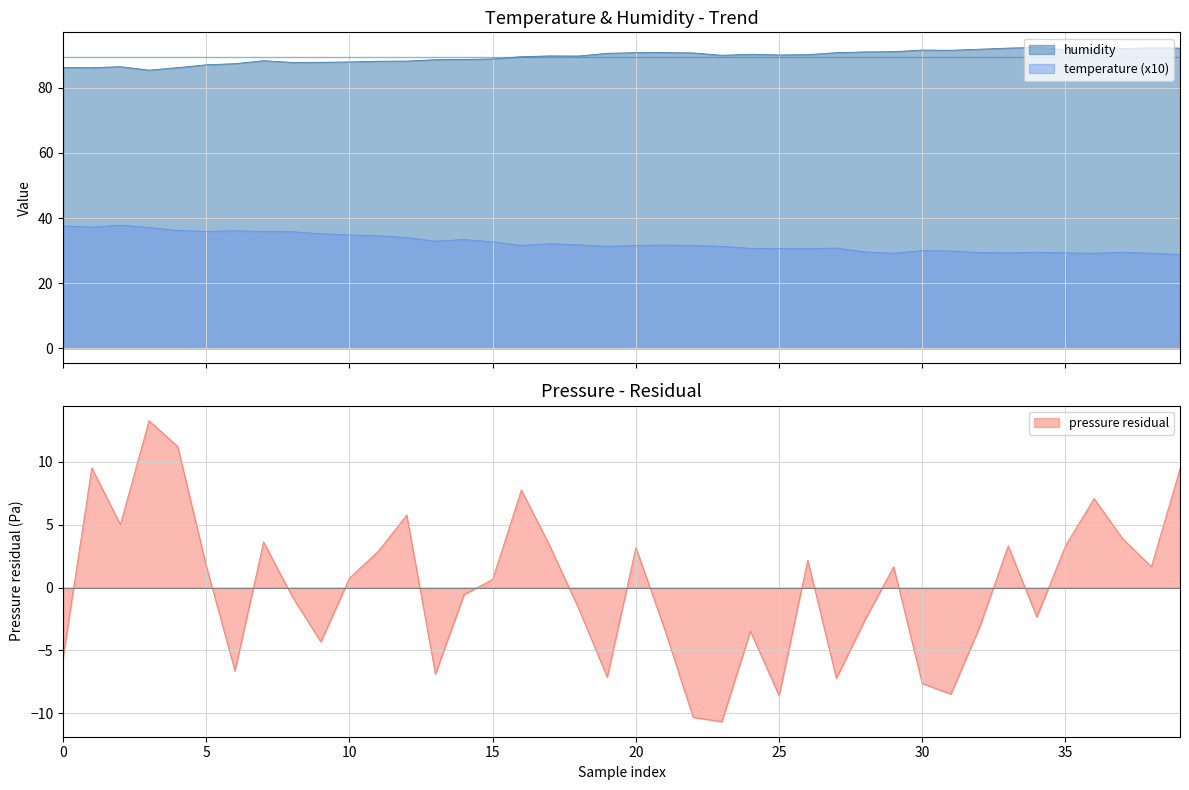

List the series in order of their peak value, highest first.

humidity, temperature, pressure